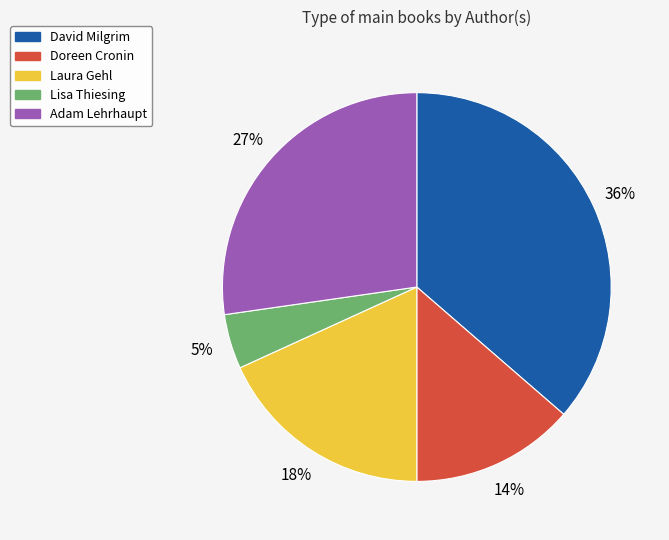

Between Doreen Cronin and Laura Gehl, which is larger?

Laura Gehl